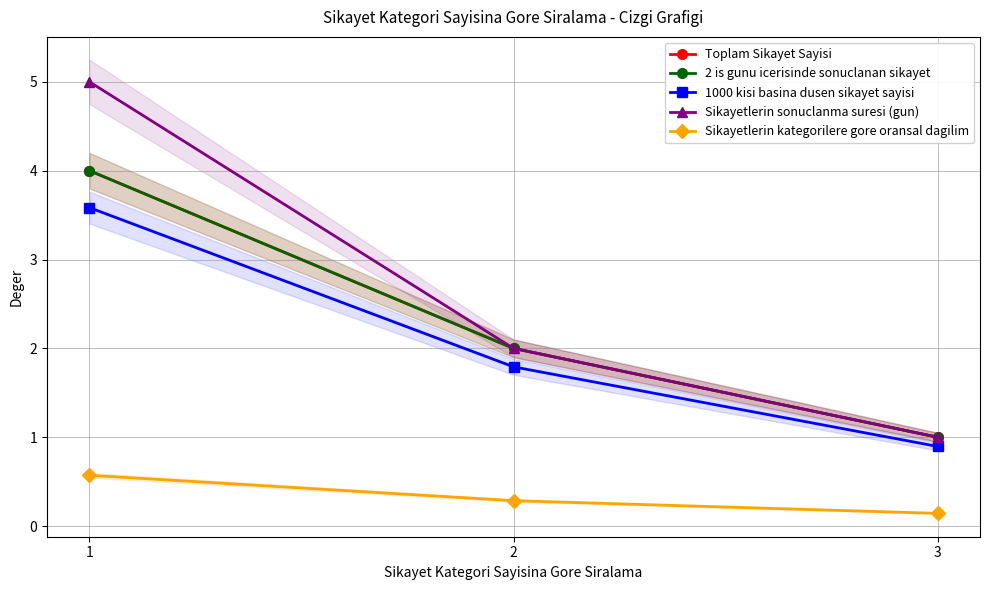

Between 2 and 3, which series saw the biggest shift?

Toplam Sikayet Sayisi